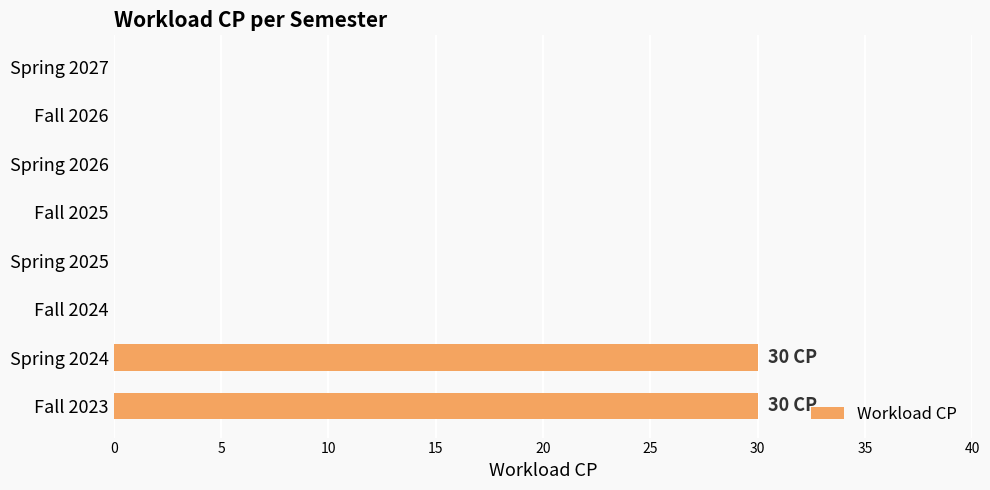

Does the chart contain stacked bars?

No